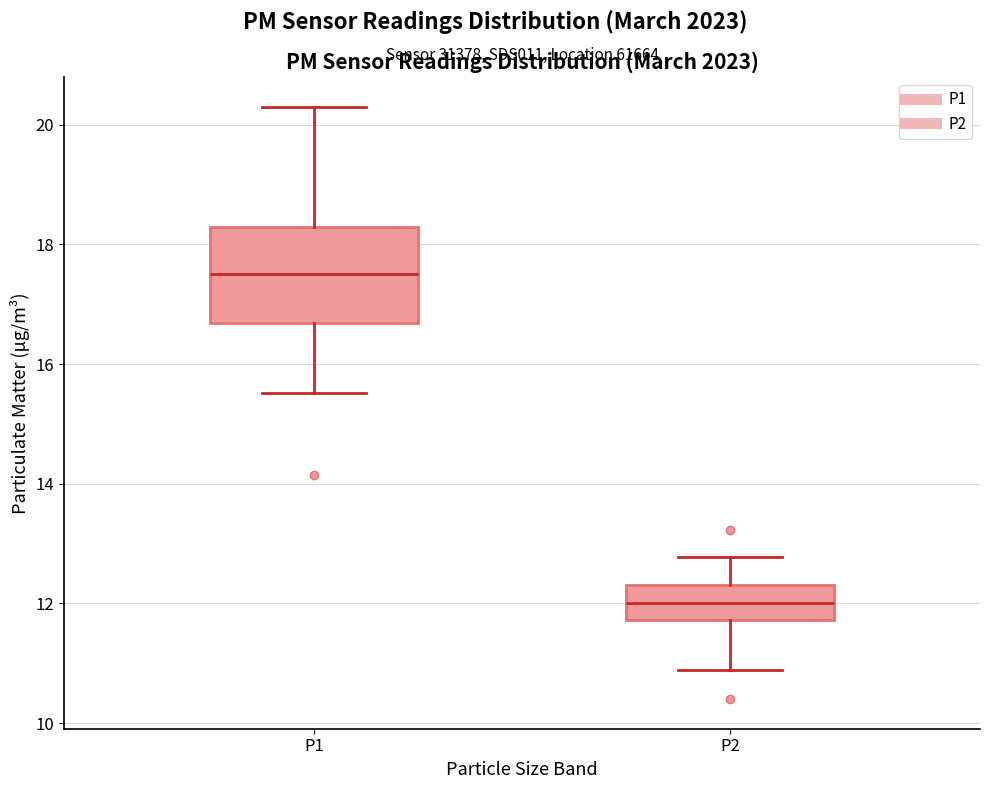

Reading left to right, read every box against the y-axis: the position of its median line, the range the box covers, and the ends of its whiskers. The values are not printed on the chart, so give them approximately, as read against the axis.

P1: median 17.6, box 16.6 to 18.2, whiskers 15.6 to 20.4
P2: median 12.0, box 11.8 to 12.4, whiskers 10.8 to 12.8